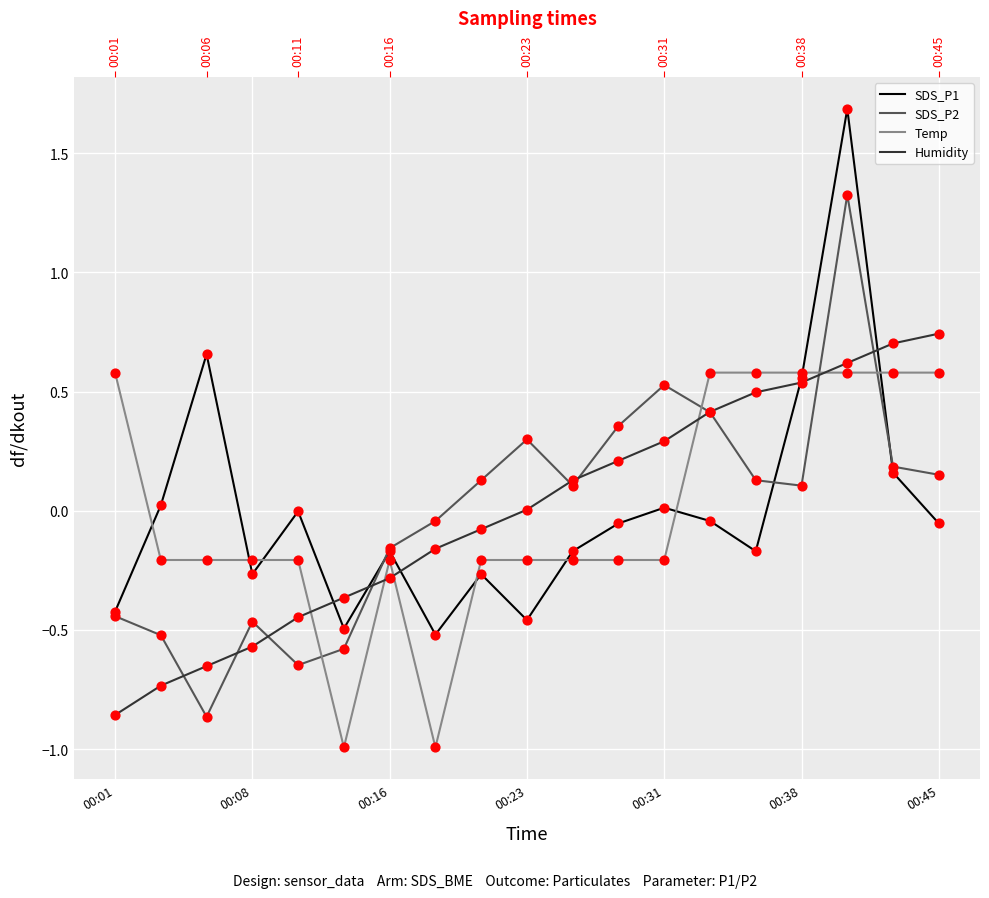

Which series contains the lowest Y value?

Temp